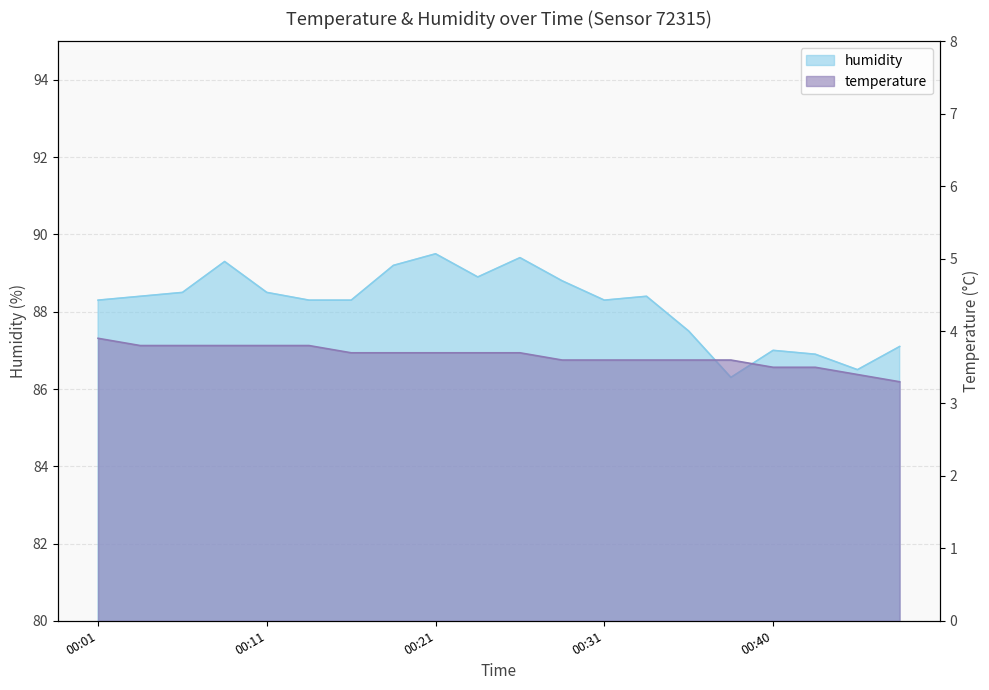

Reading left to right, extract all data points from this chart.

temperature: 3.9	3.8	3.8	3.8	3.8	3.8	3.7	3.7	3.7	3.7	3.7	3.6	3.6	3.6	3.6	3.6	3.5	3.5	3.4	3.3
humidity: 88.3	88.4	88.5	89.3	88.5	88.3	88.3	89.2	89.5	88.9	89.4	88.8	88.3	88.4	87.5	86.3	87.0	86.9	86.5	87.1